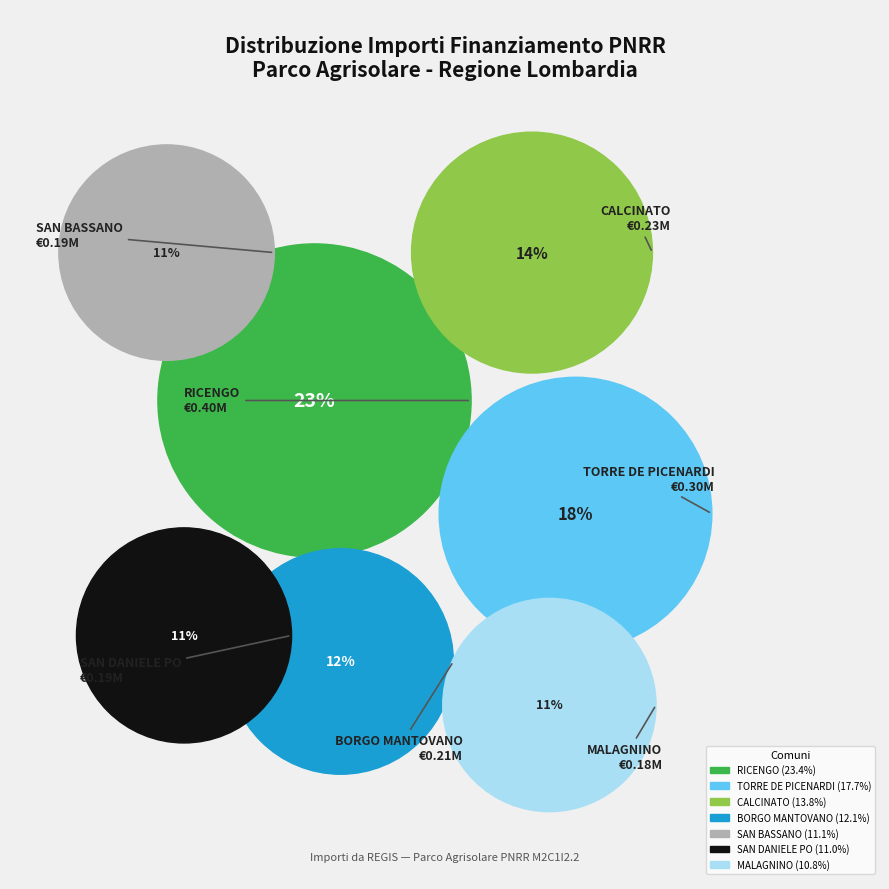

How many segments does this pie chart have?

7